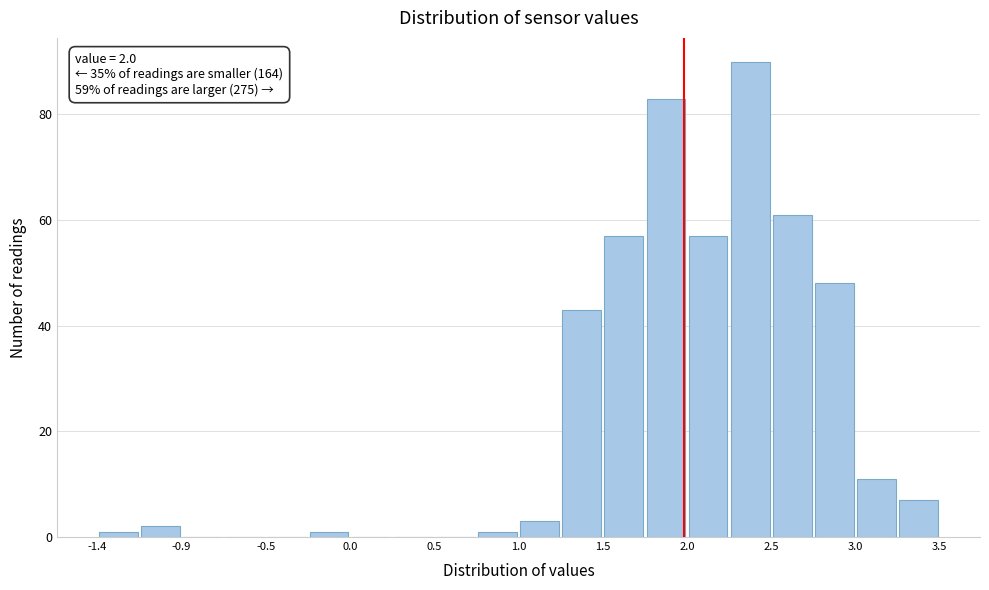

Which range on the x-axis has the tallest bar?

2.25 to 2.50